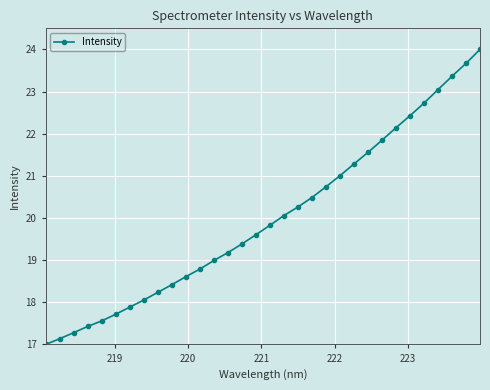

True or false: the data has more than 2 interior local peaks.

False